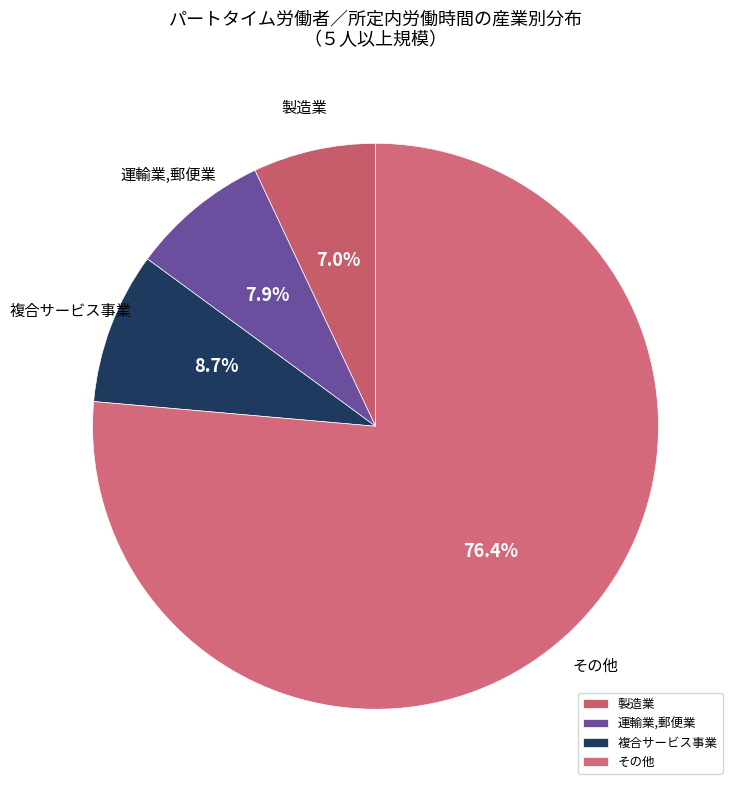

How much of the chart is everything except 複合サービス事業?

91.3%